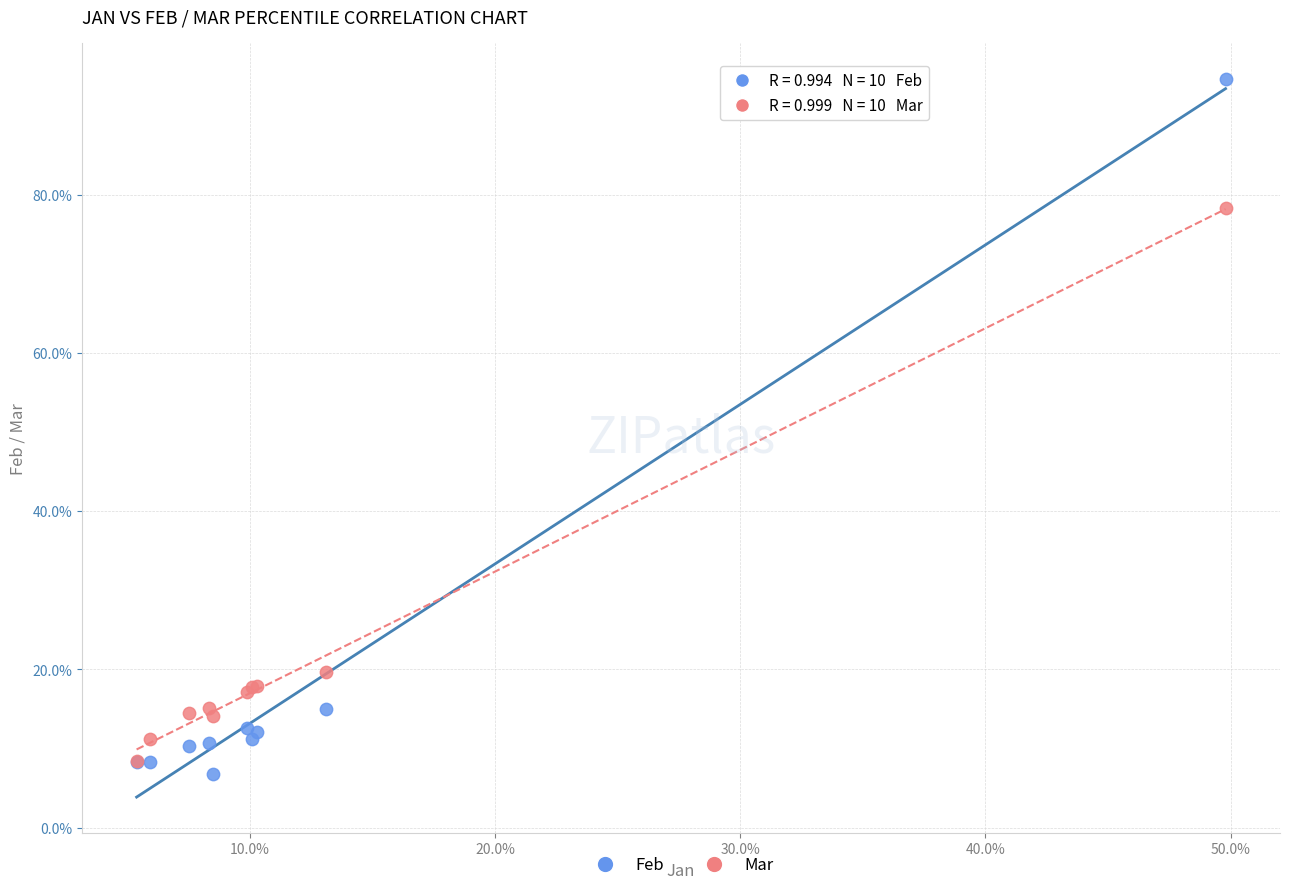

What are all the series names shown in the legend?

Feb, Mar